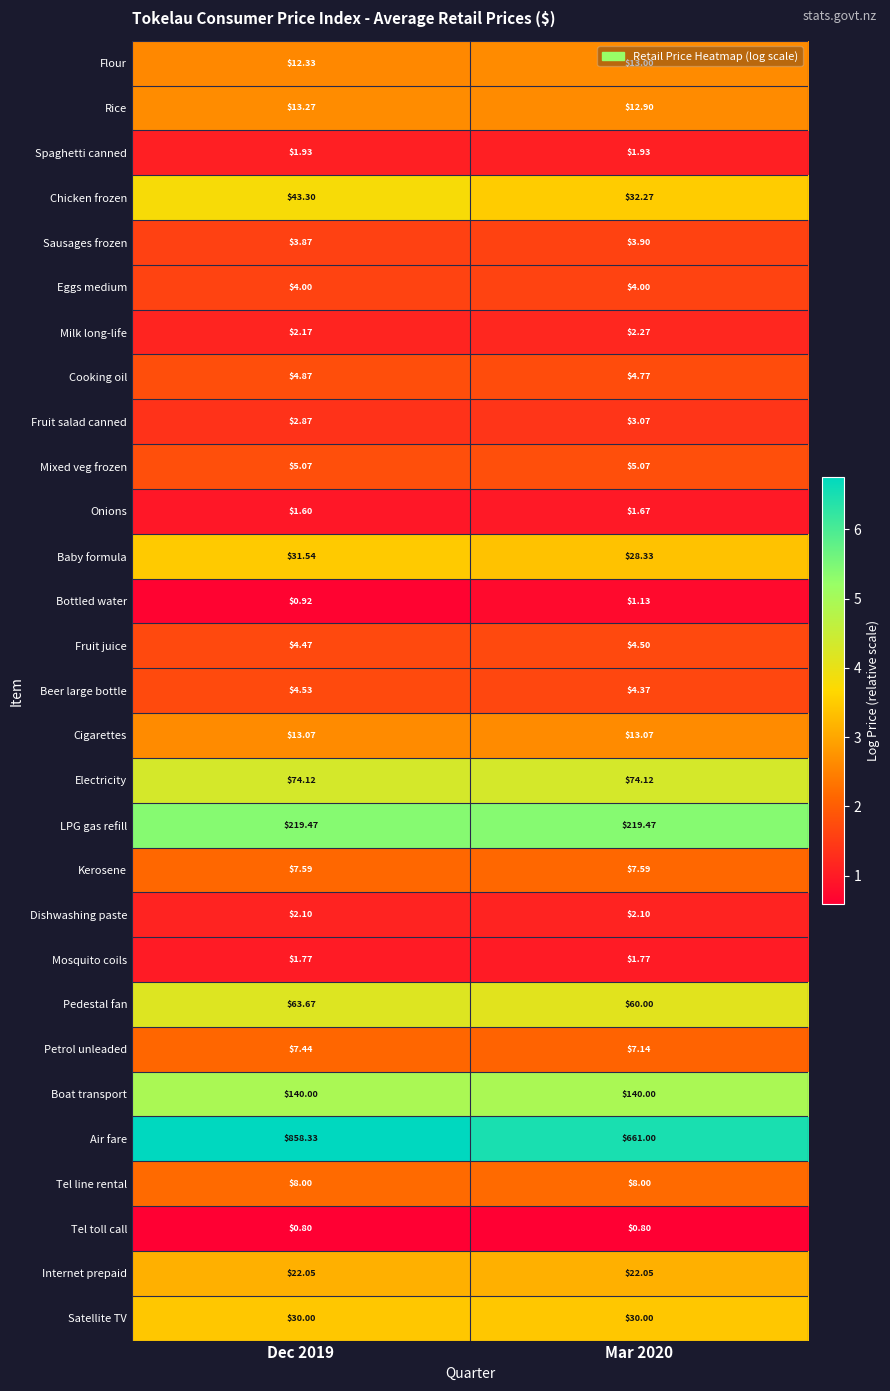

Which series has the largest total across all categories?

Air fare